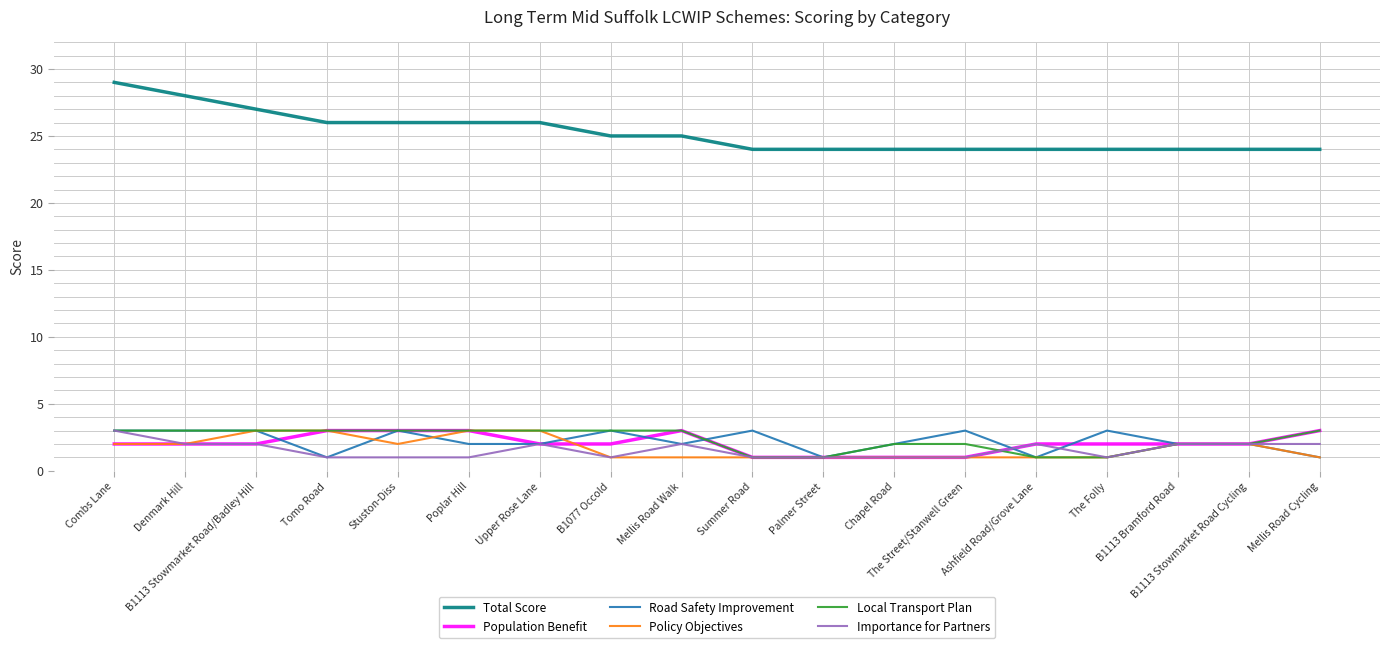

Is this an area chart (filled region under the line)?

No